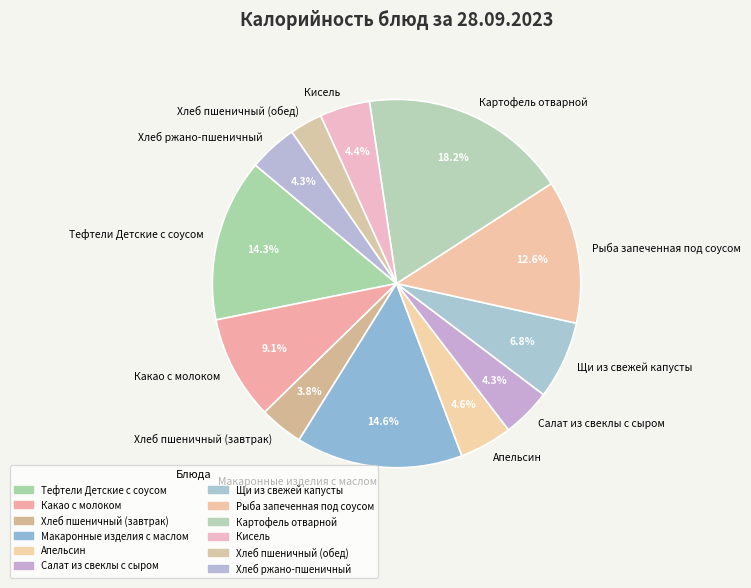

To the nearest percent, what portion does Щи из свежей капусты represent?

7%